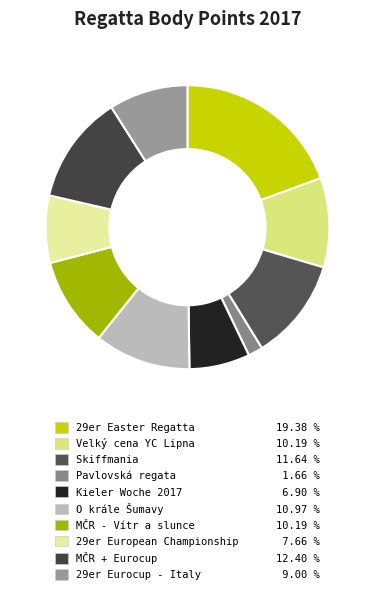

Count the number of slices in the pie.

10